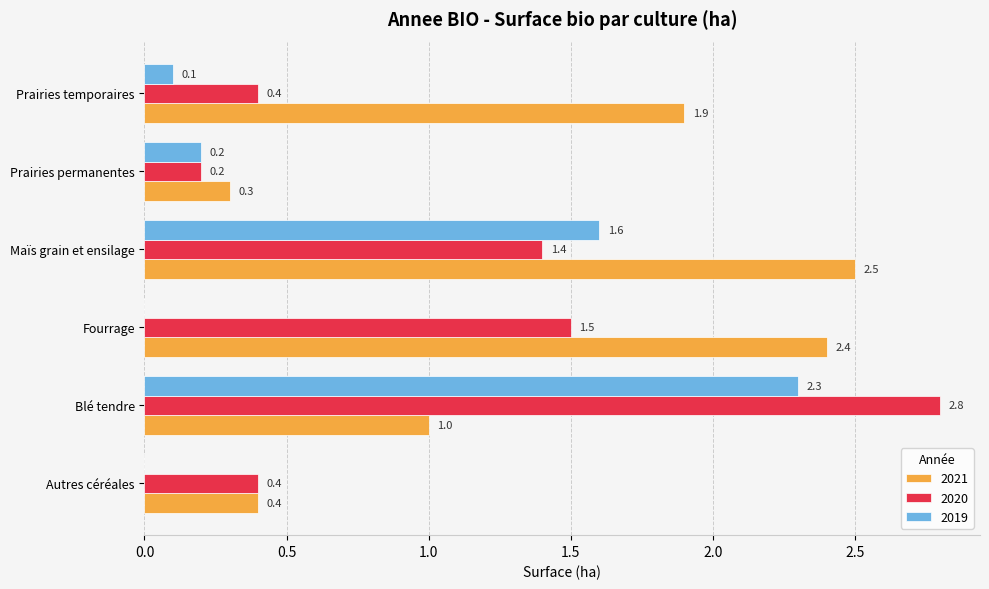

Which series has the widest spread of values?

2020